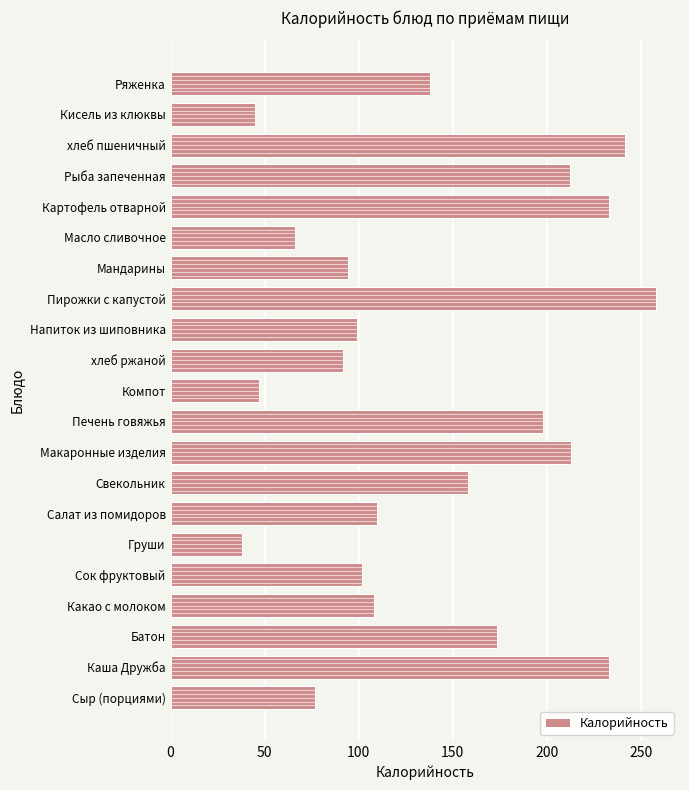

At which category does the chart reach its peak across all series?

Пирожки с капустой